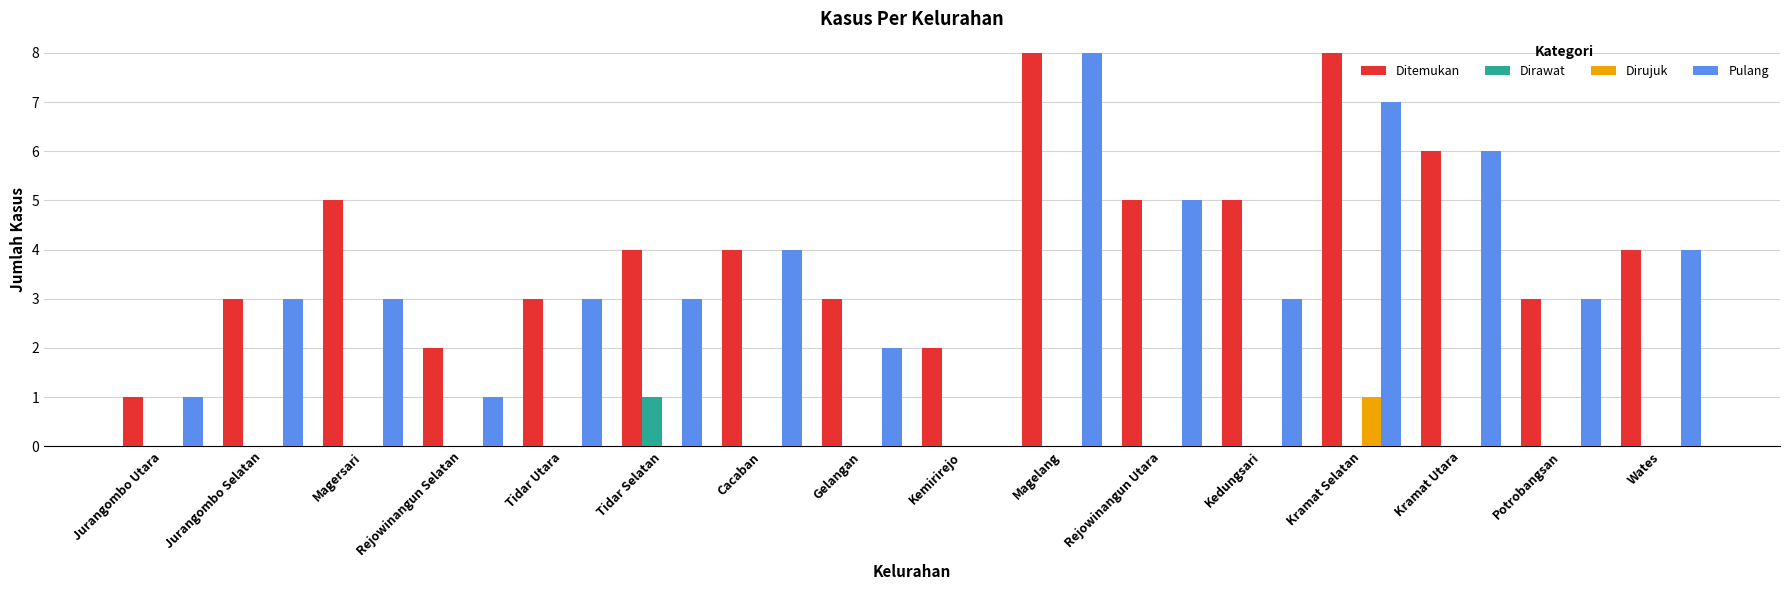

Which series has the widest spread of values?

Pulang